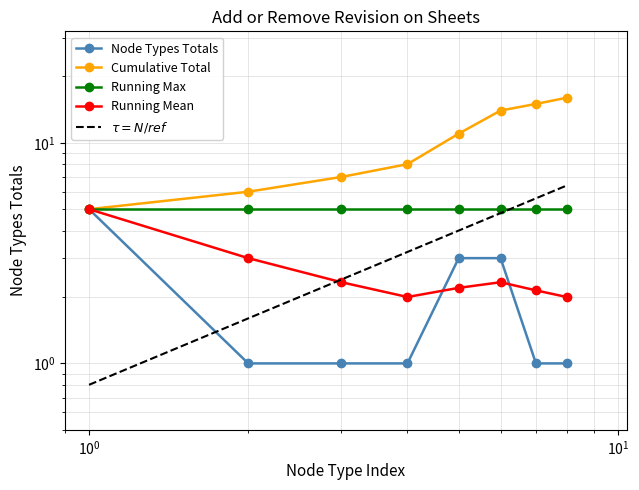

Which series ends up on top after the final intersection of Node Types Totals and Running Mean?

Running Mean